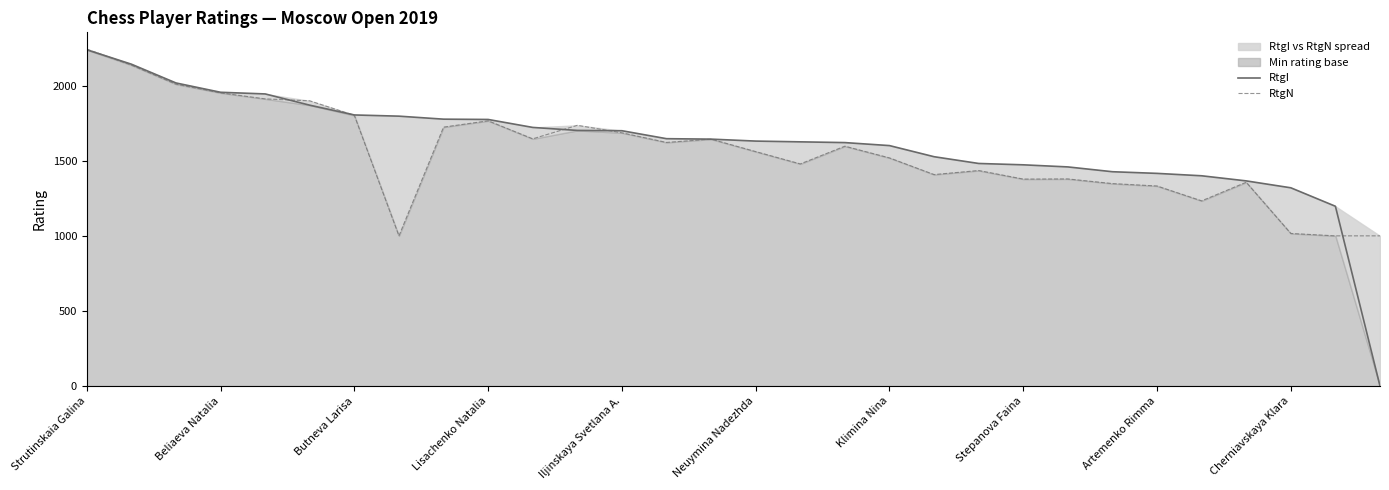

How many data points in RtgI are less than 1644?

15